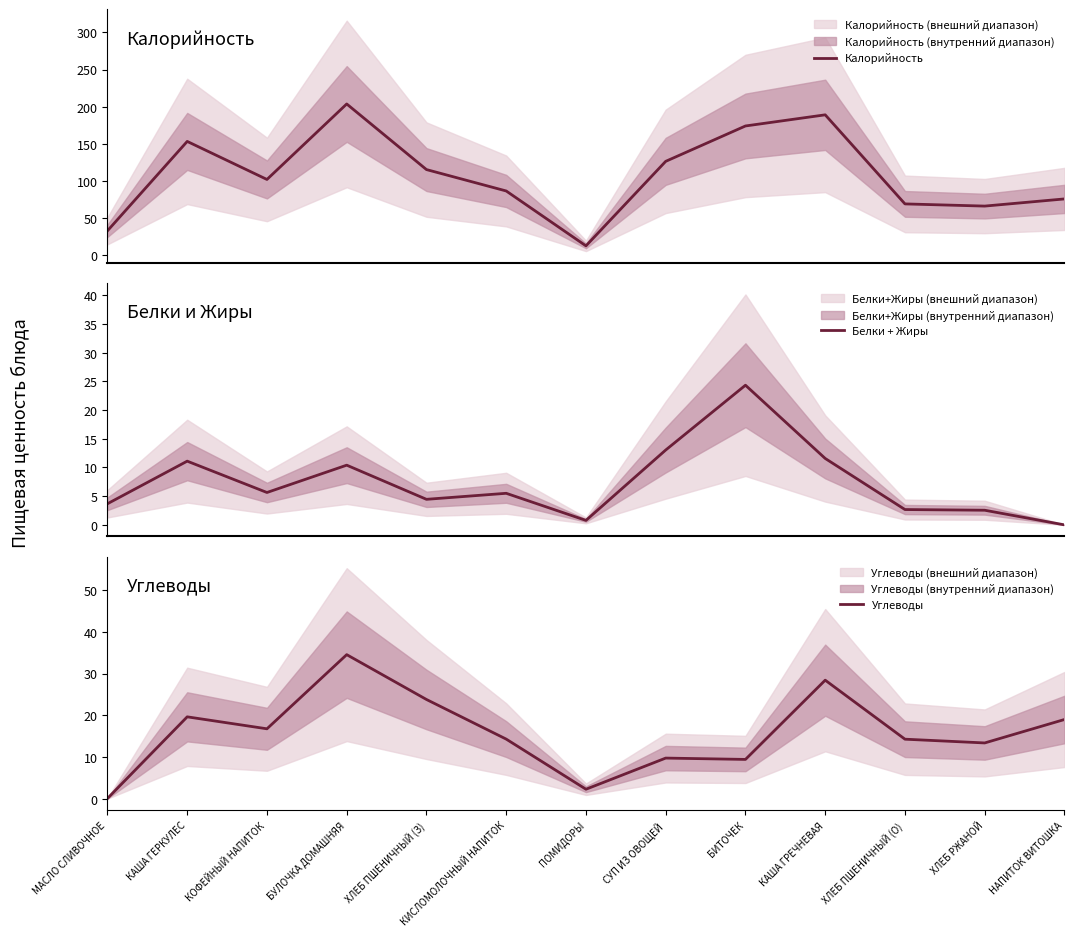

Between БИТОЧЕК and ХЛЕБ ПШЕНИЧНЫЙ (О), which is larger?

БИТОЧЕК